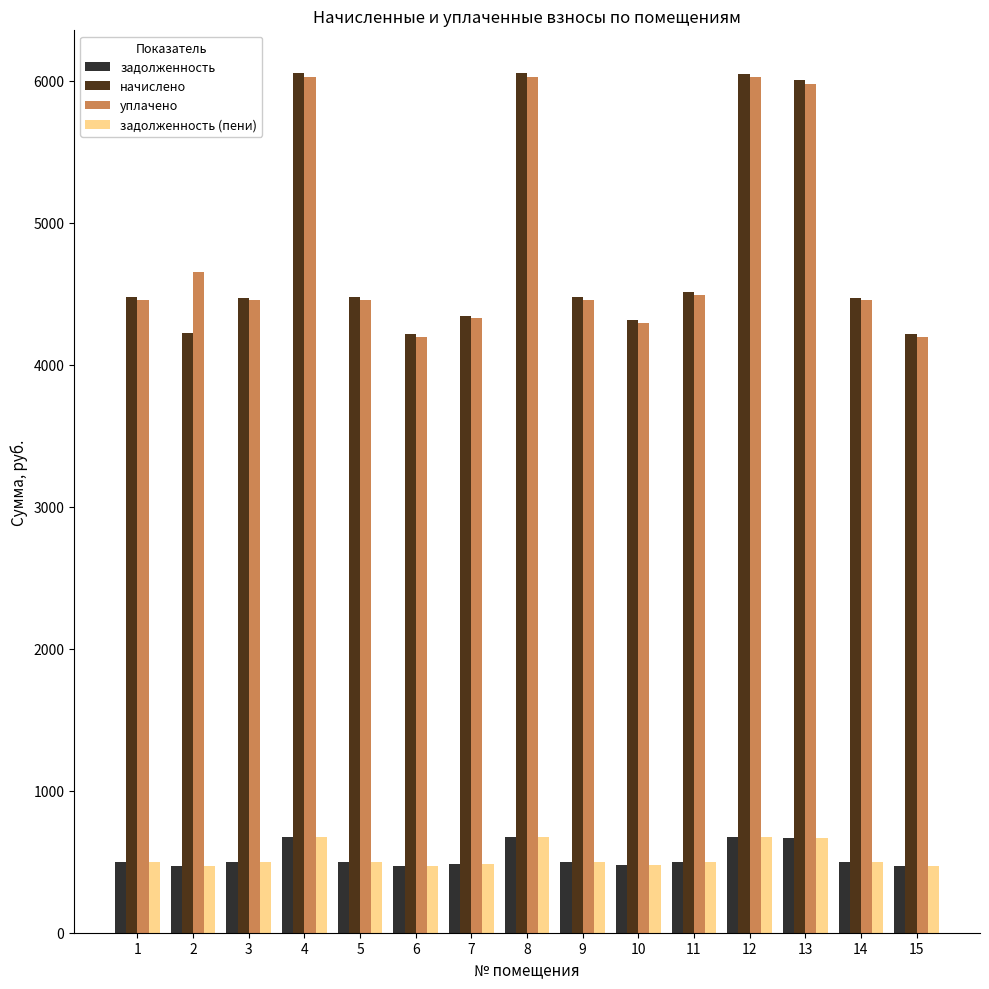

What is the maximum value for начислено?

6051.1